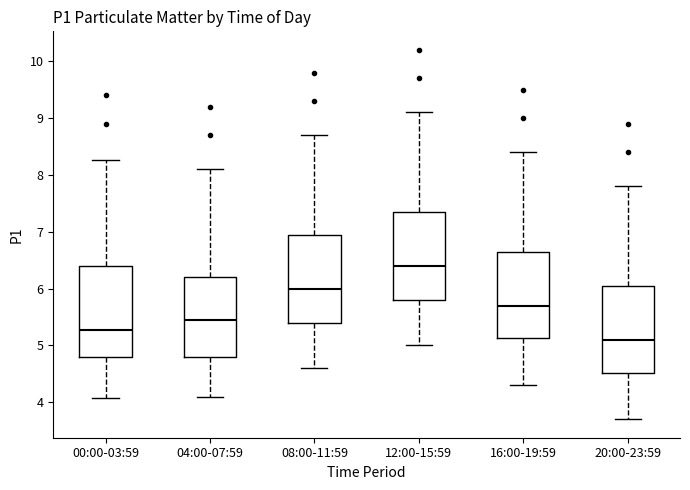

Reading left to right, read every box against the y-axis: the position of its median line, the range the box covers, and the ends of its whiskers. The values are not printed on the chart, so give them approximately, as read against the axis.

00:00-03:59: median 5.3, box 4.8 to 6.4, whiskers 4.1 to 8.3
04:00-07:59: median 5.5, box 4.8 to 6.2, whiskers 4.1 to 8.1
08:00-11:59: median 6.0, box 5.4 to 7.0, whiskers 4.6 to 8.7
12:00-15:59: median 6.4, box 5.8 to 7.4, whiskers 5.0 to 9.1
16:00-19:59: median 5.7, box 5.1 to 6.7, whiskers 4.3 to 8.4
20:00-23:59: median 5.1, box 4.5 to 6.1, whiskers 3.7 to 7.8